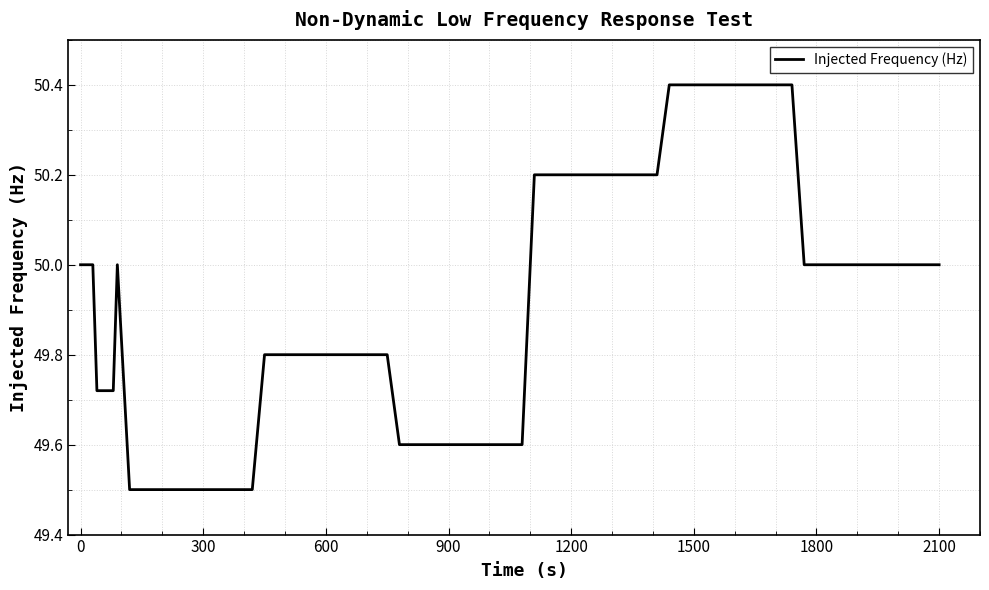

What is the smallest value displayed?

49.5